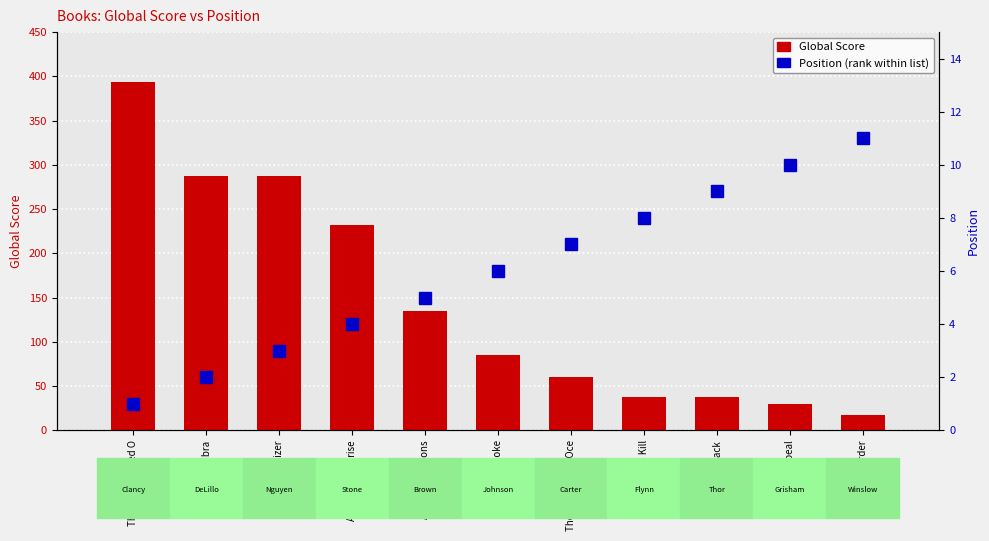

At how many categories does at least one series exceed 58?

7